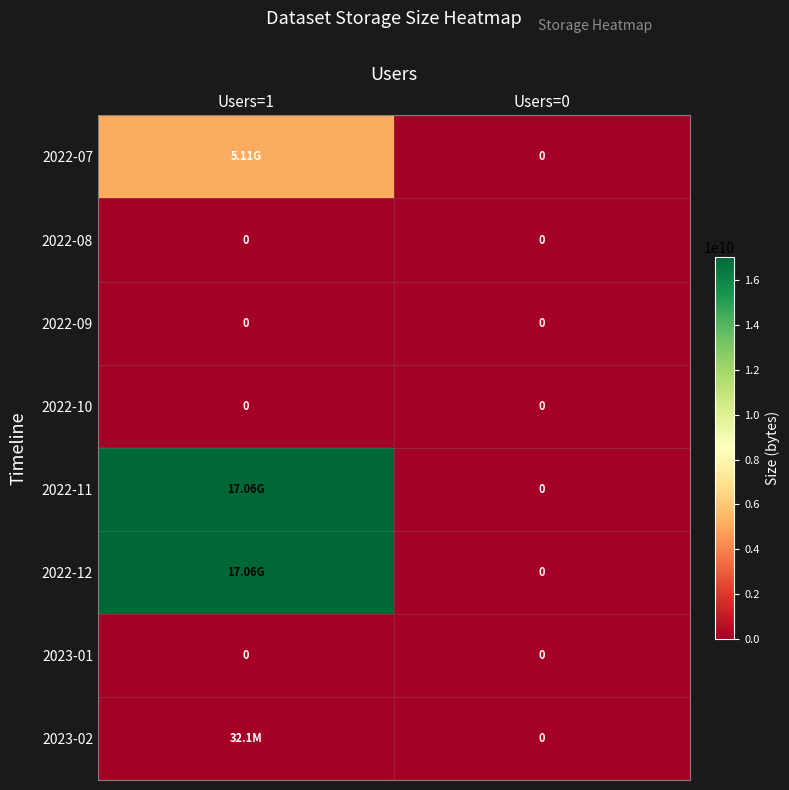

How many 2022-07 values are between 0 and 5114954752?

2